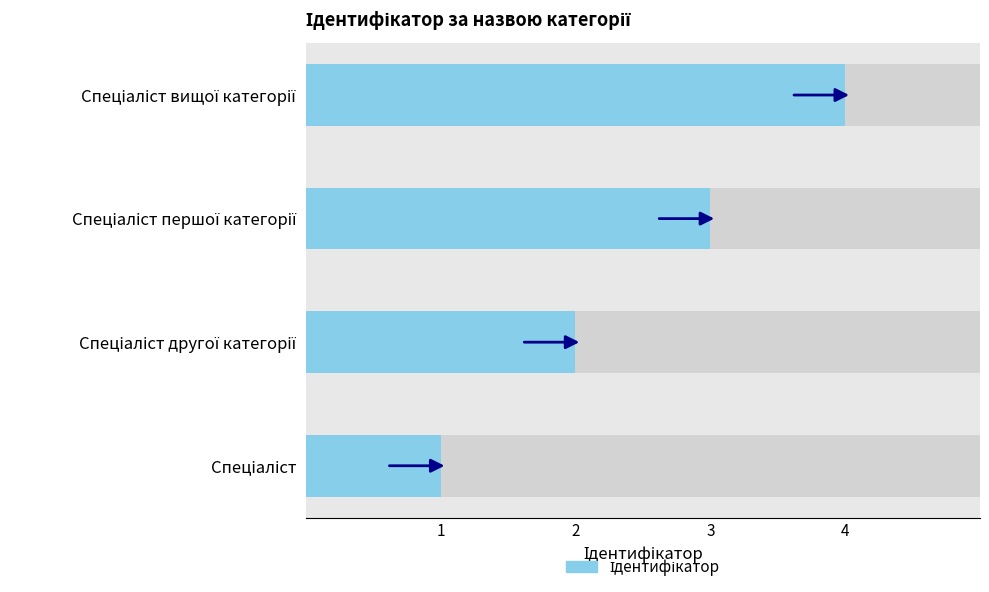

Are the bars grouped side by side (vs. stacked)?

No